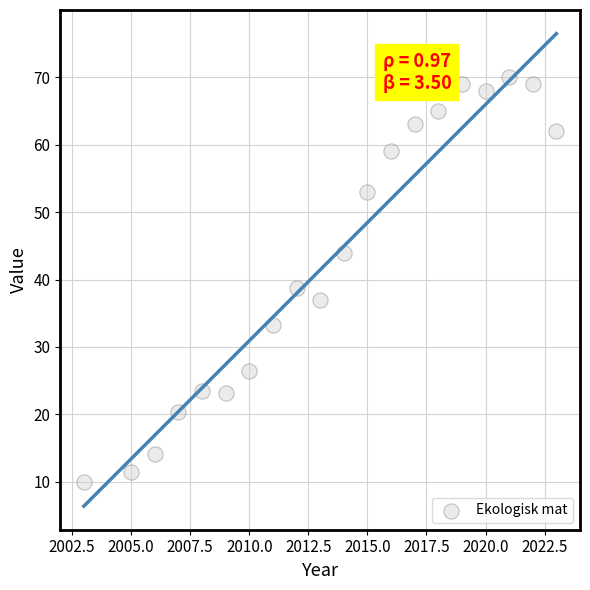

What is the range of Y values (max minus min)?

60.0